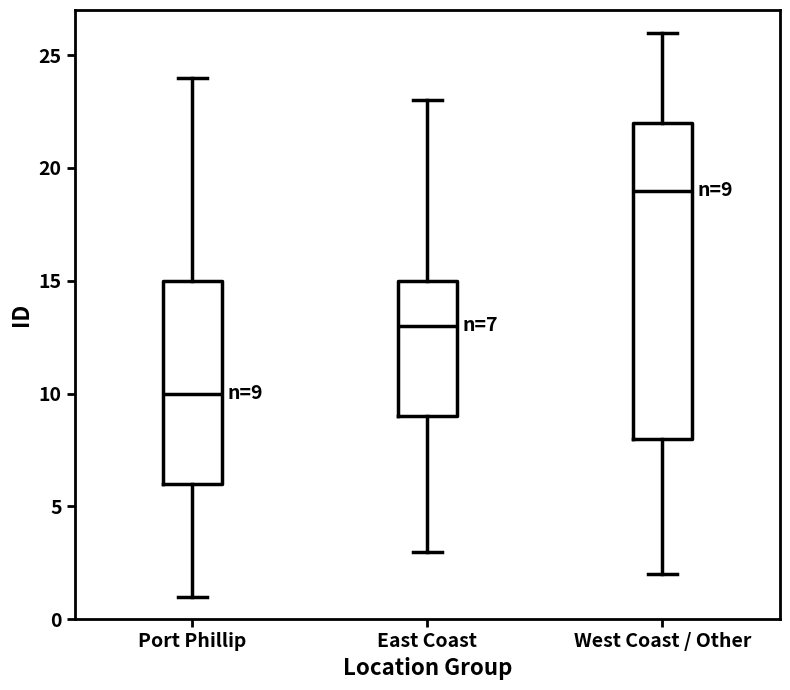

Which box's median line is the highest?

West Coast / Other